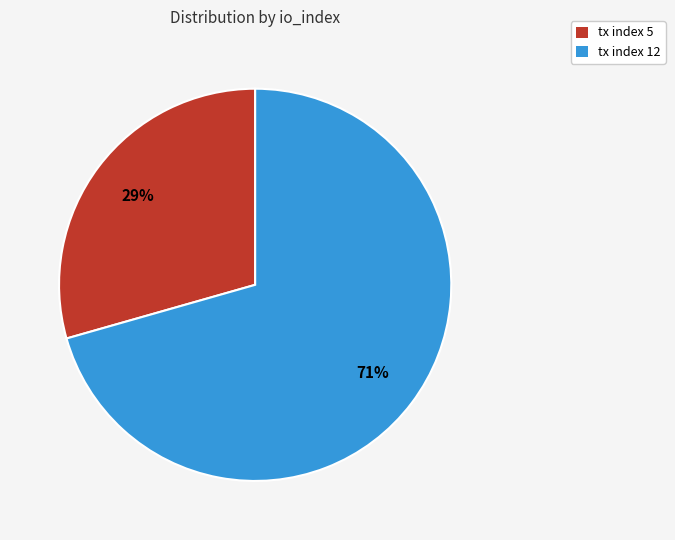

Between tx index 5 and tx index 12, which is larger?

tx index 12